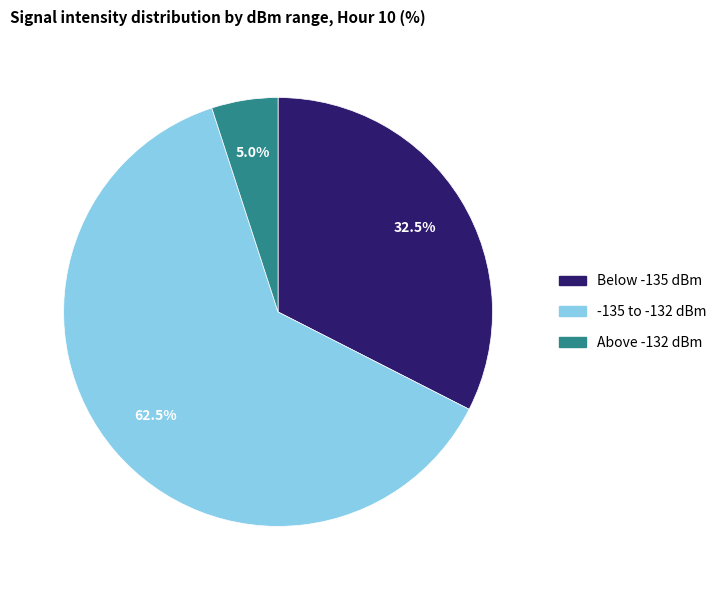

Is there a majority slice in this chart?

Yes